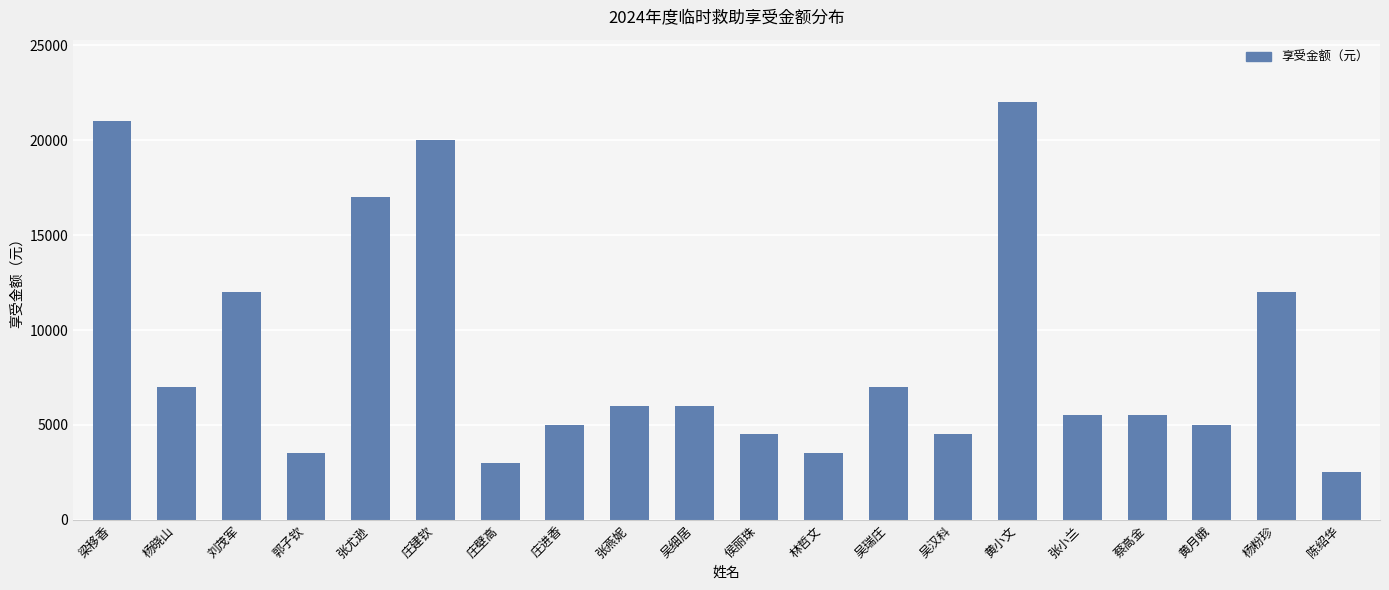

What is the minimum value shown in the chart?

2500